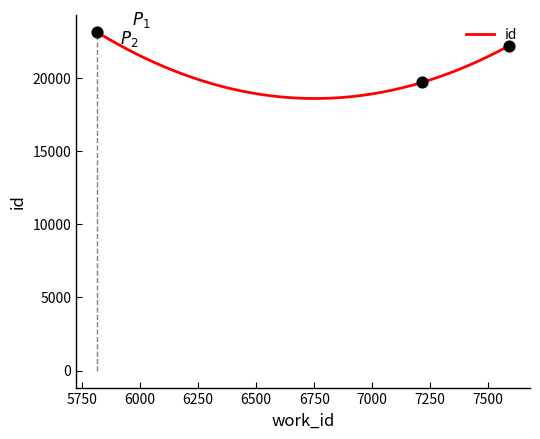

What is the change in value from 7215 to 7591?

+2516